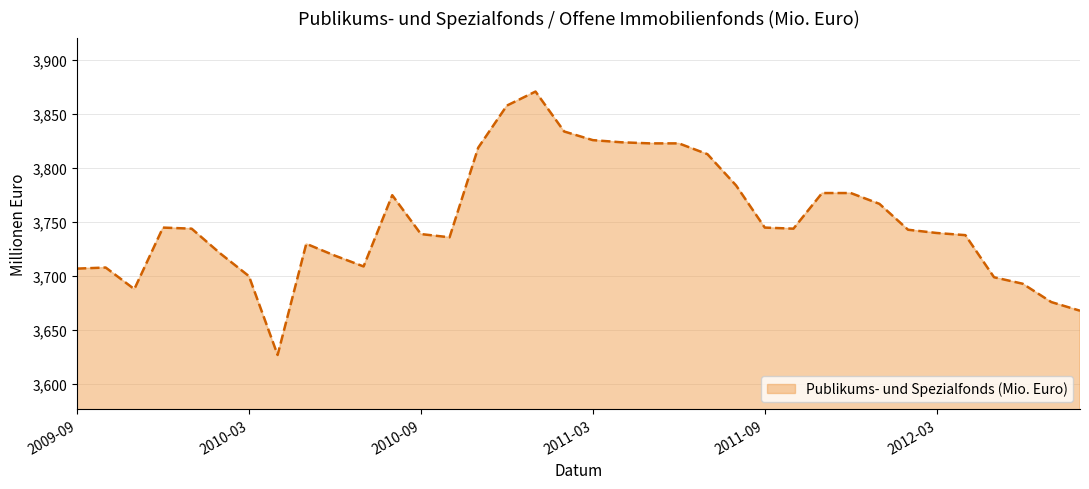

How many lines are shown in the chart?

1